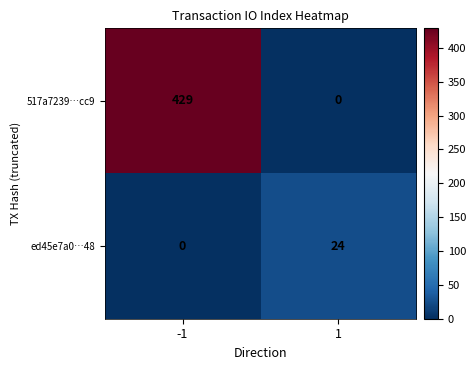

Rank the categories by ed45e7a0…48 value from highest to lowest.

1, -1